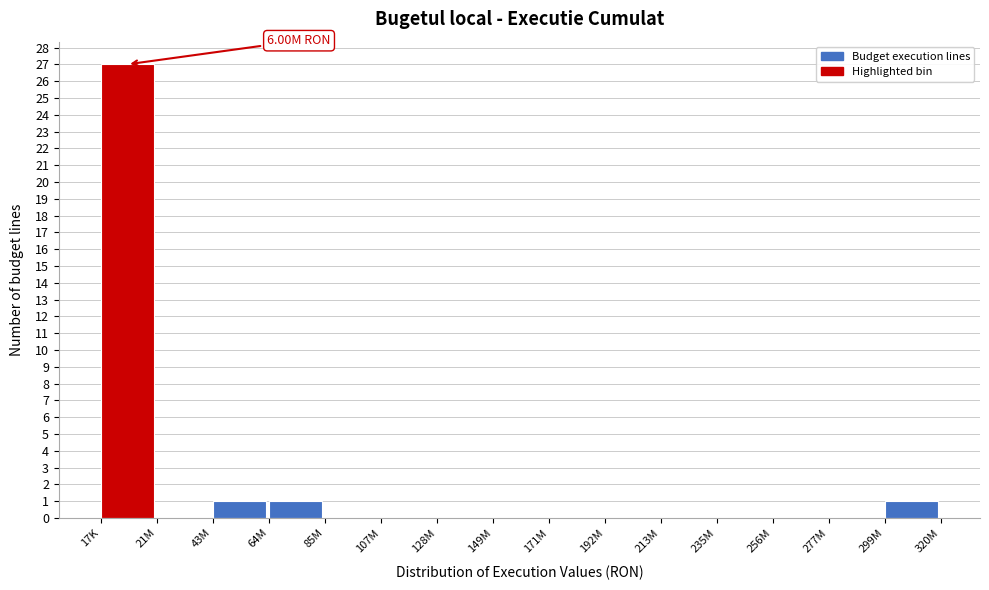

What is the change in value from 213M to 299M?

+1